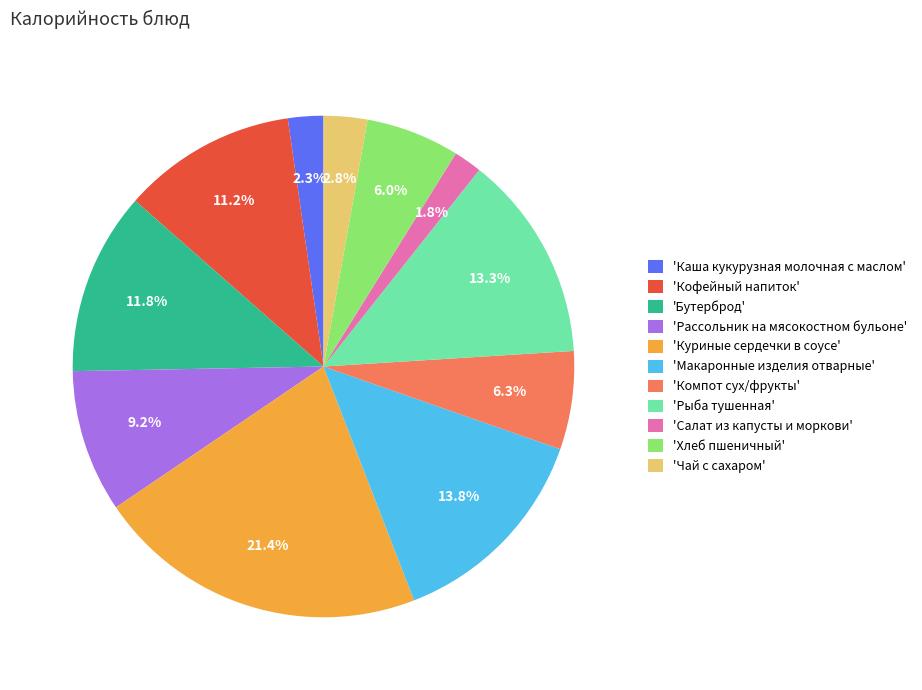

Which has a higher value, 'Бутерброд' or 'Макаронные изделия отварные'?

'Макаронные изделия отварные'